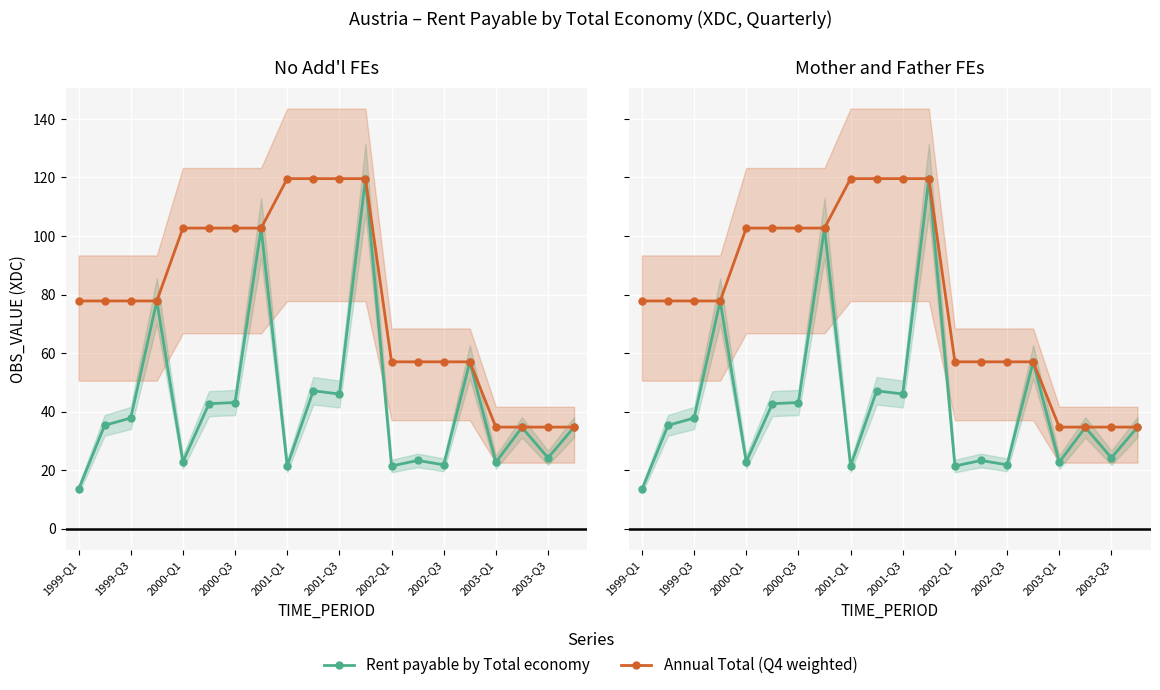

Reading right to left, what are all the values shown in this chart?

Rent payable by Total economy: 34.7	24.2	34.6	22.7	57.0	21.8	23.3	21.4	119.6	46.0	47.1	21.4	102.7	43.1	42.7	22.8	77.8	37.8	35.3	13.4
Annual Total (Q4 weighted): 34.7	34.7	34.7	34.7	57.0	57.0	57.0	57.0	119.6	119.6	119.6	119.6	102.7	102.7	102.7	102.7	77.8	77.8	77.8	77.8